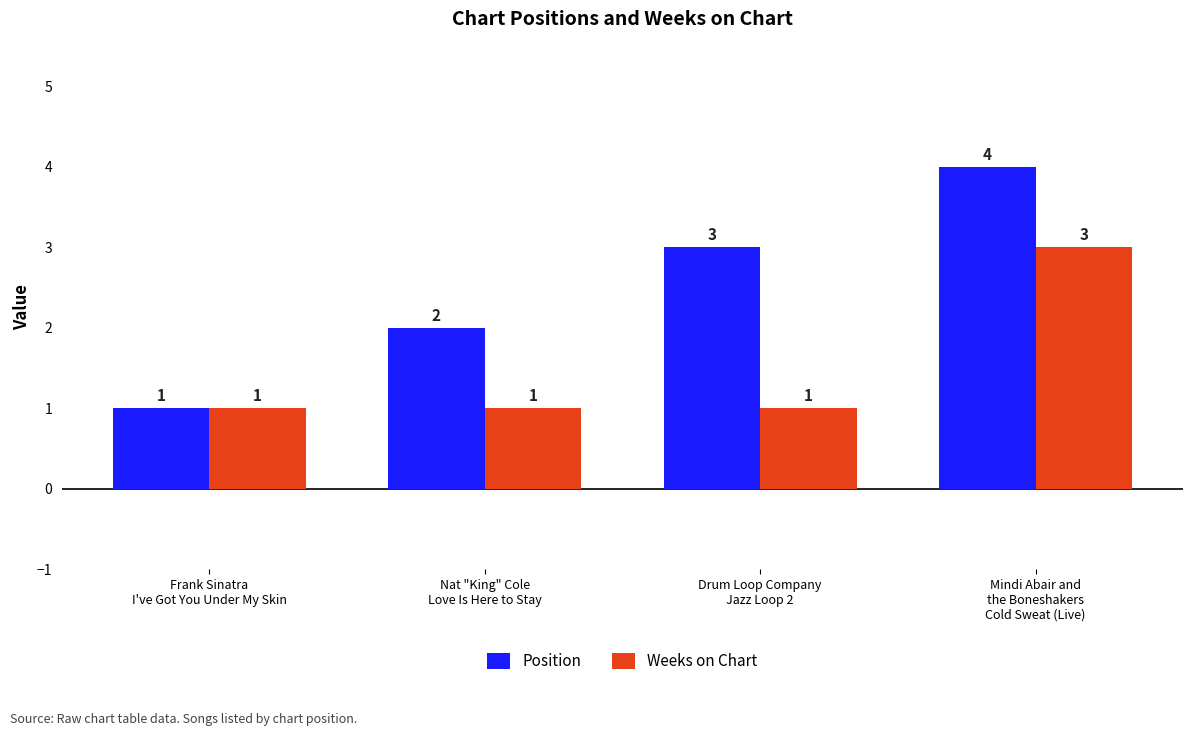

Count the Weeks on Chart values in the range 1 to 3.

4